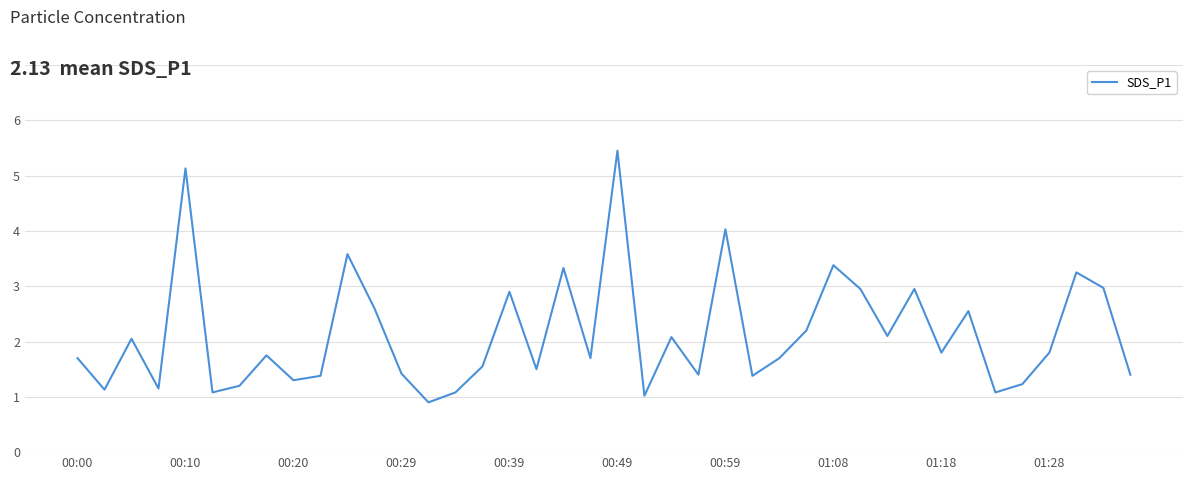

What is the minimum value shown in the chart?

0.9